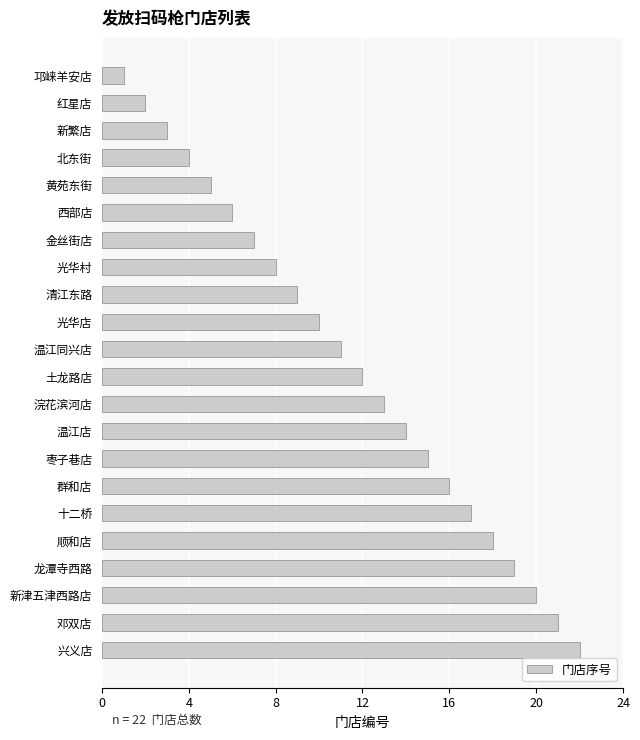

How many data points are less than 12?

11